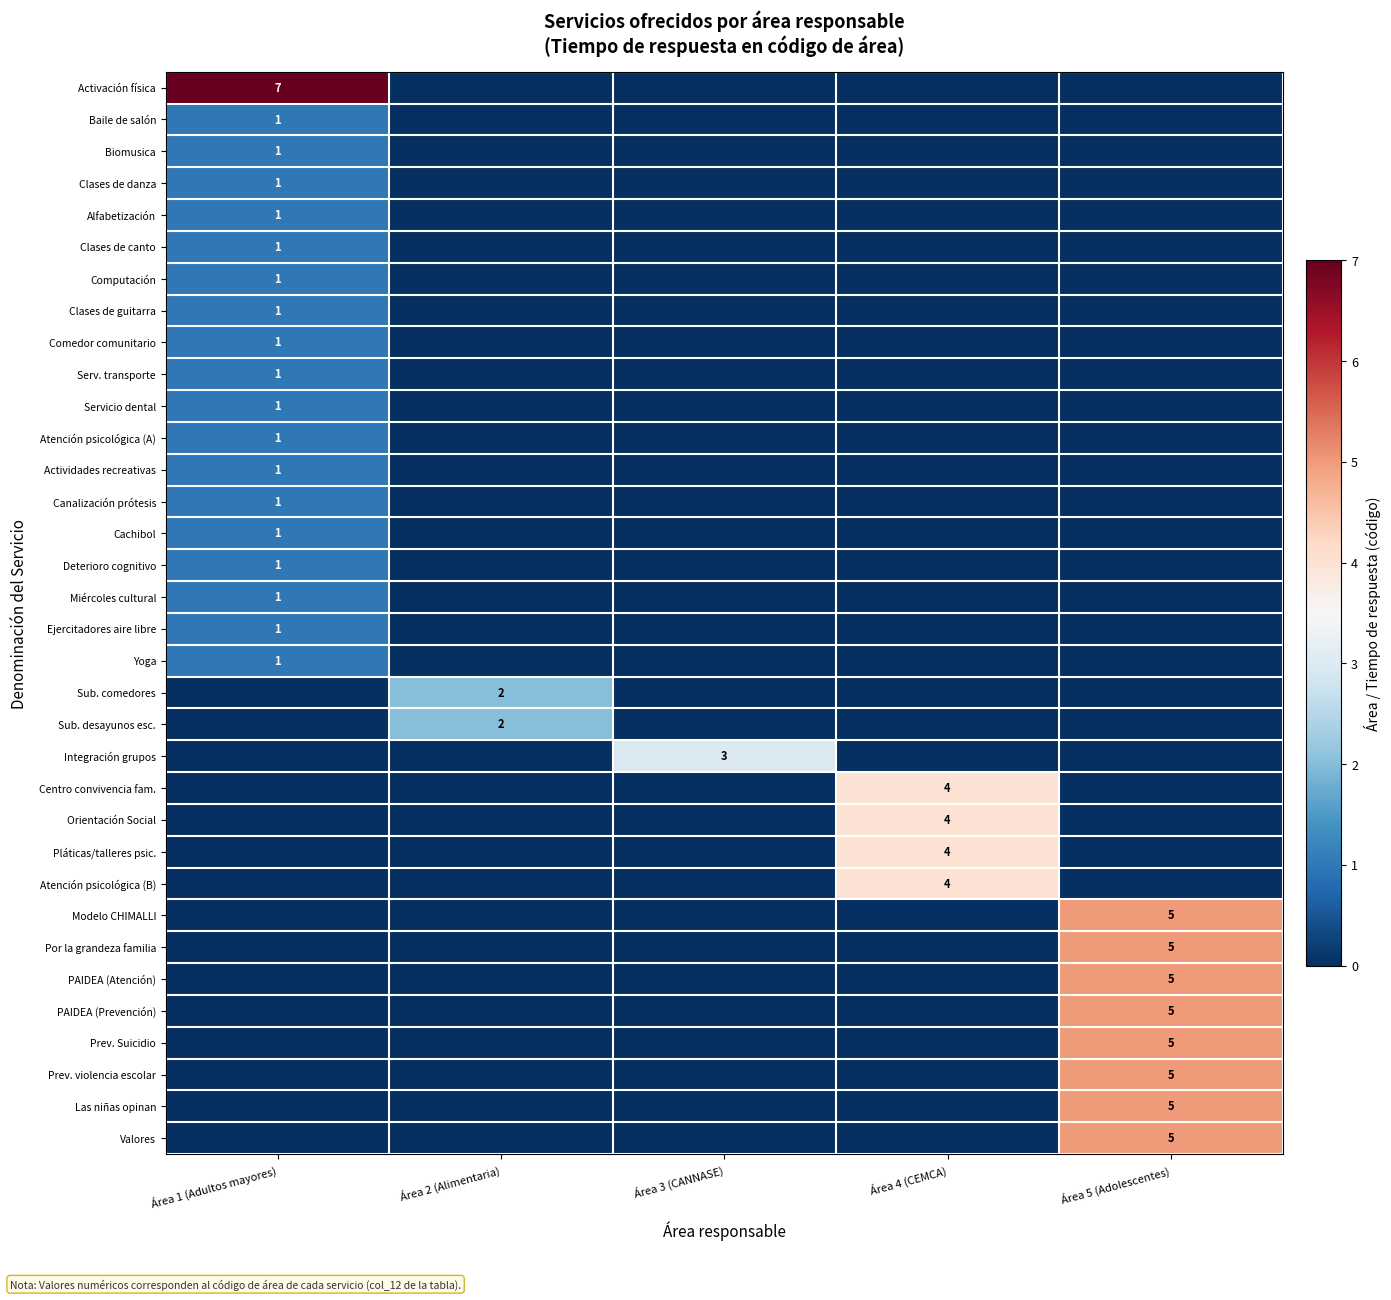

The Valores series shows 5 at Área 5 (Adolescentes). True or false?

True